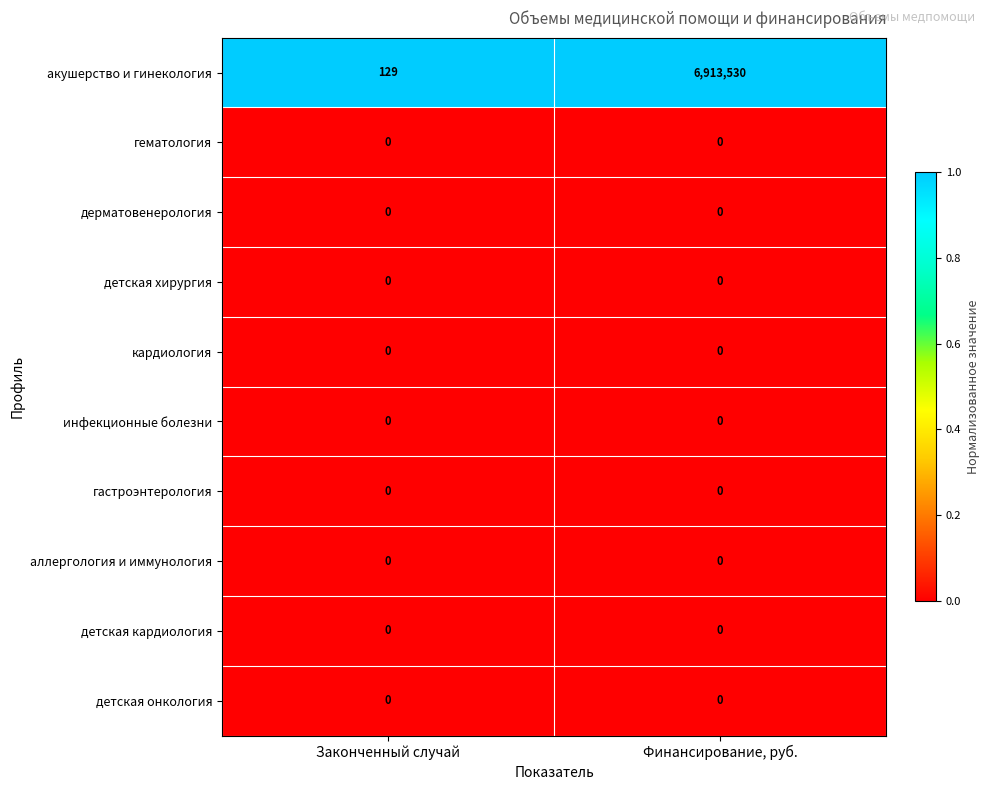

Which series has the widest spread of values?

акушерство и гинекология